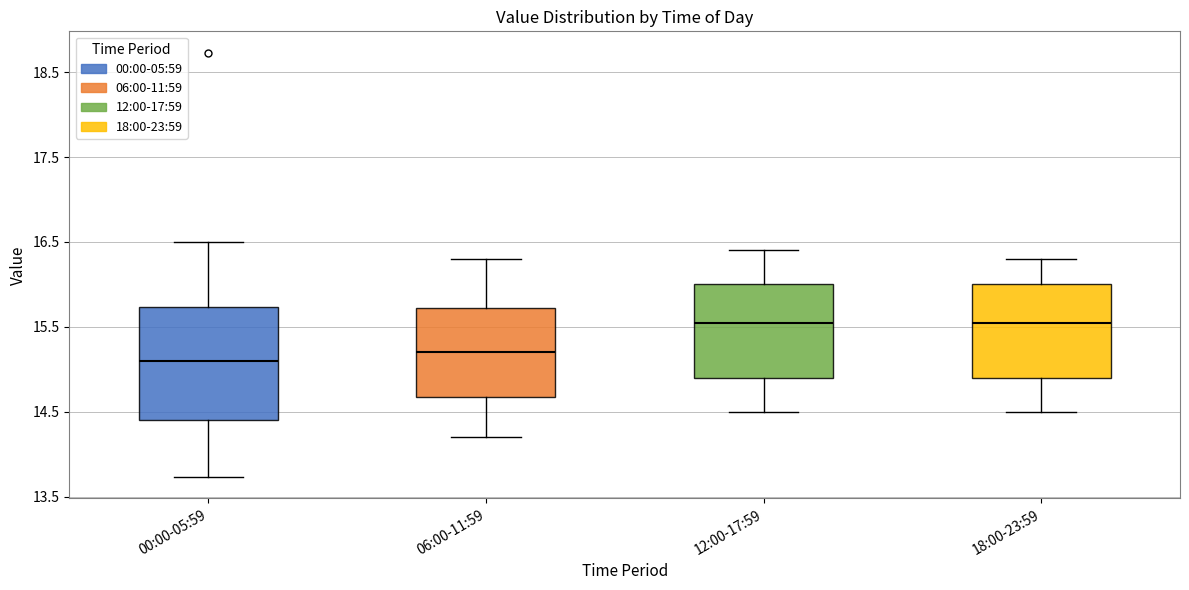

Where does the lower whisker of the box for 00:00-05:59 end on the y-axis? The values are not printed on the chart, so give them approximately, as read against the axis.

13.7